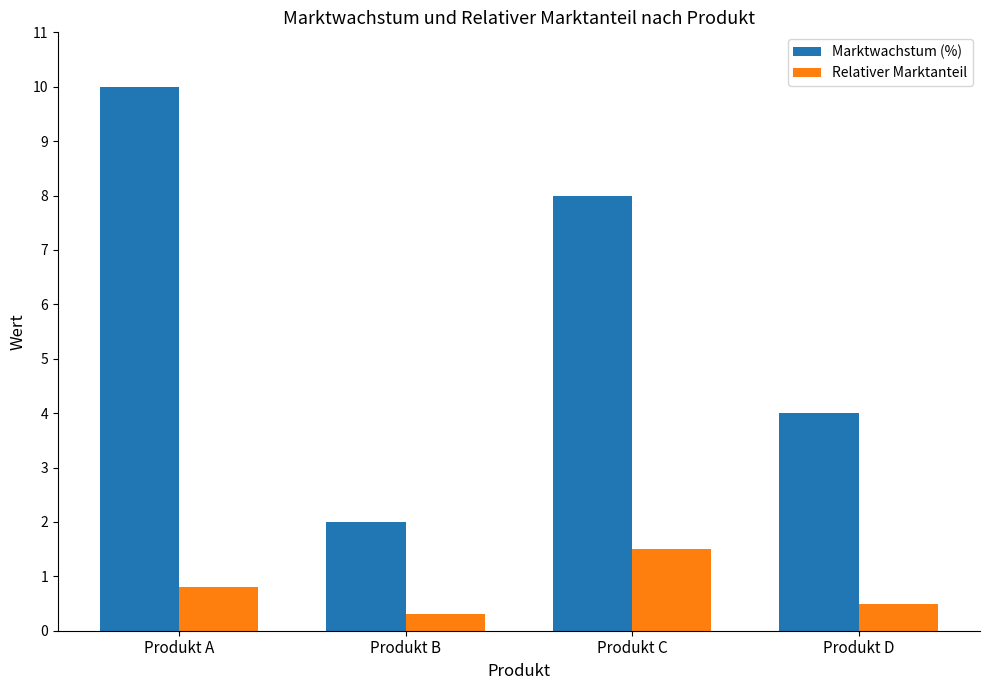

List the labels in order of Marktwachstum (%) value, smallest first.

Produkt B, Produkt D, Produkt C, Produkt A